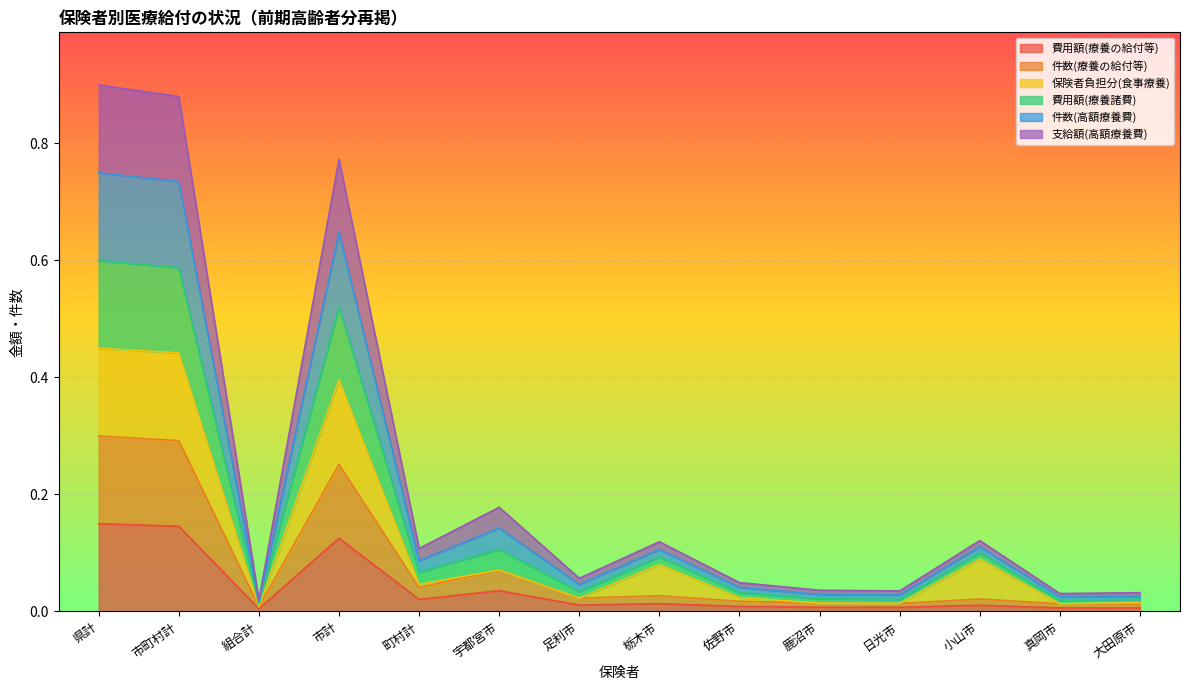

True or false: 費用額(療養の給付等) and 件数(療養の給付等) intersect in this chart.

False